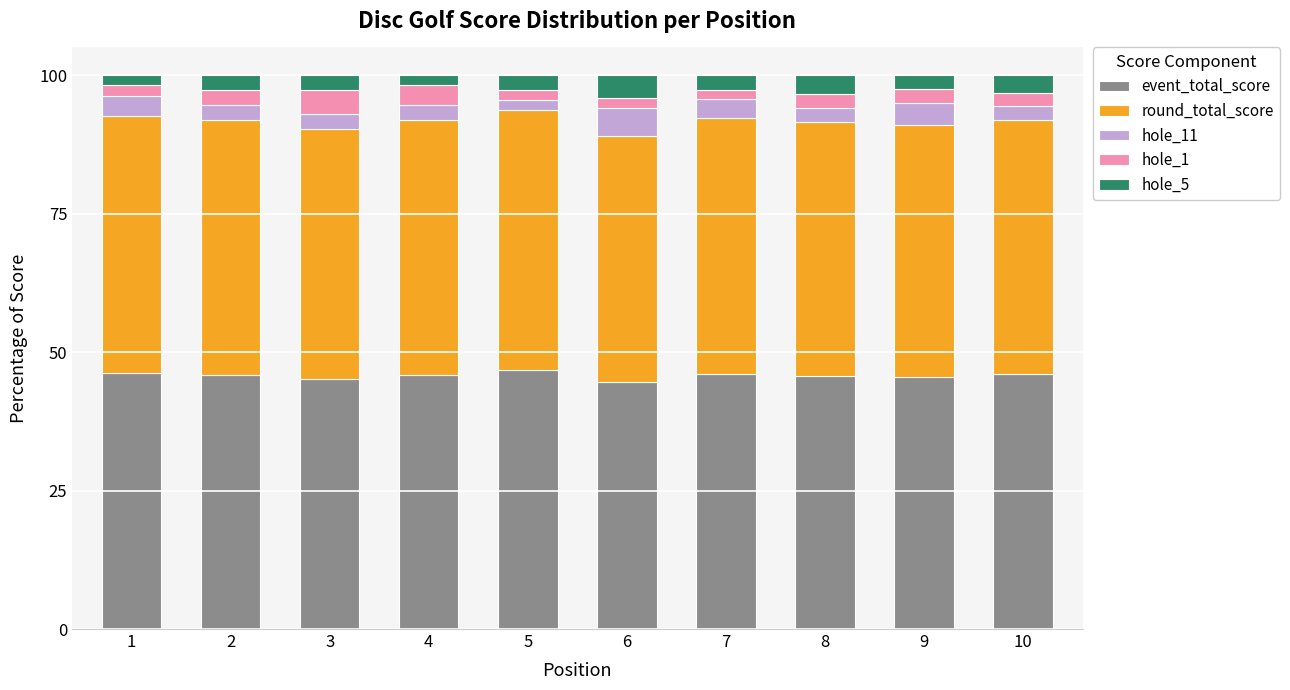

What is the minimum value for event_total_score?

44.5